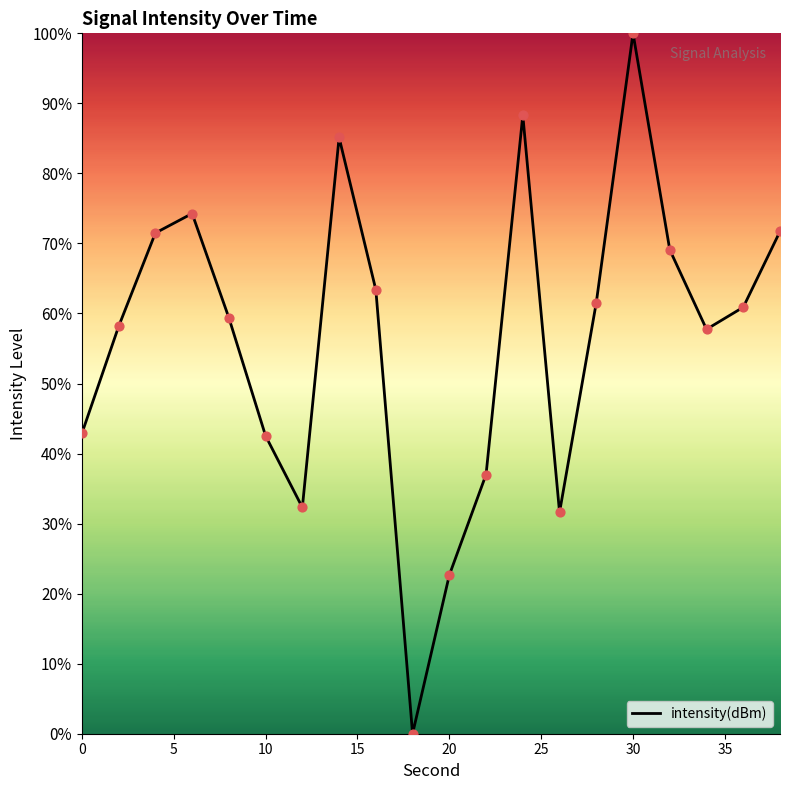

How many lines are shown in the chart?

1